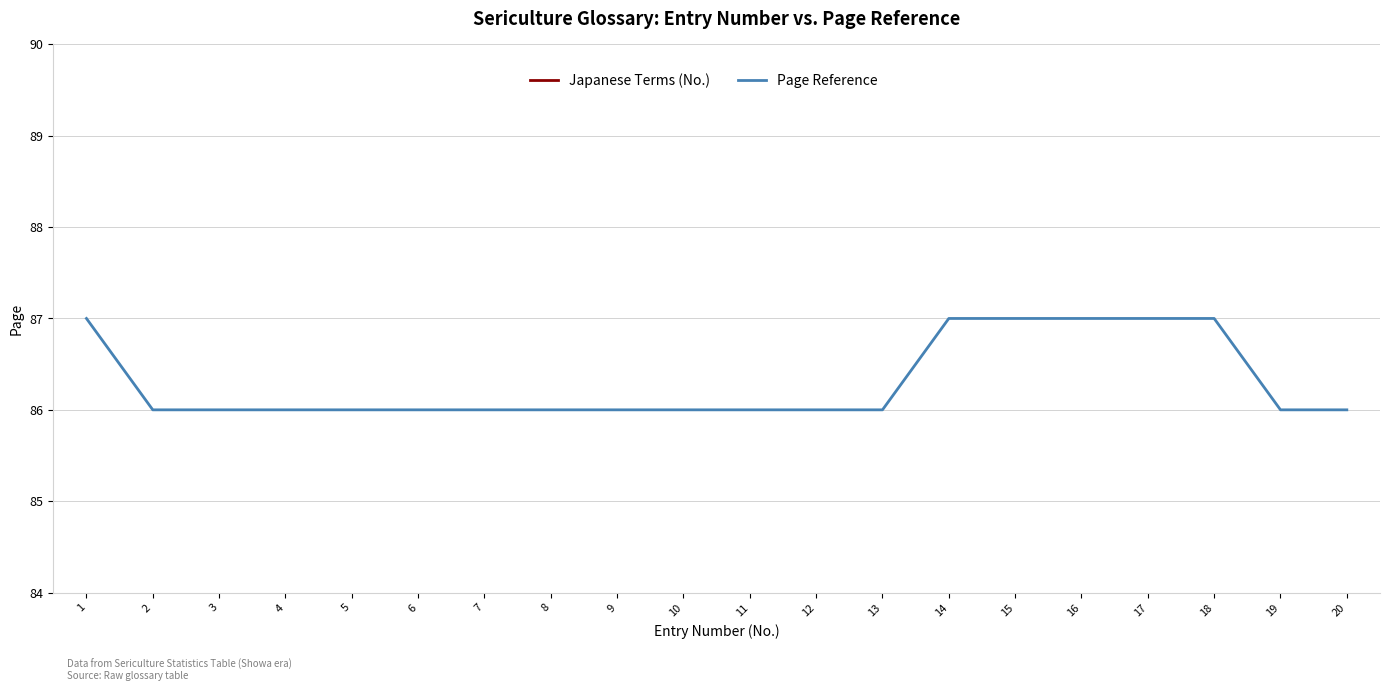

How many Page Reference values are between 86 and 87?

20